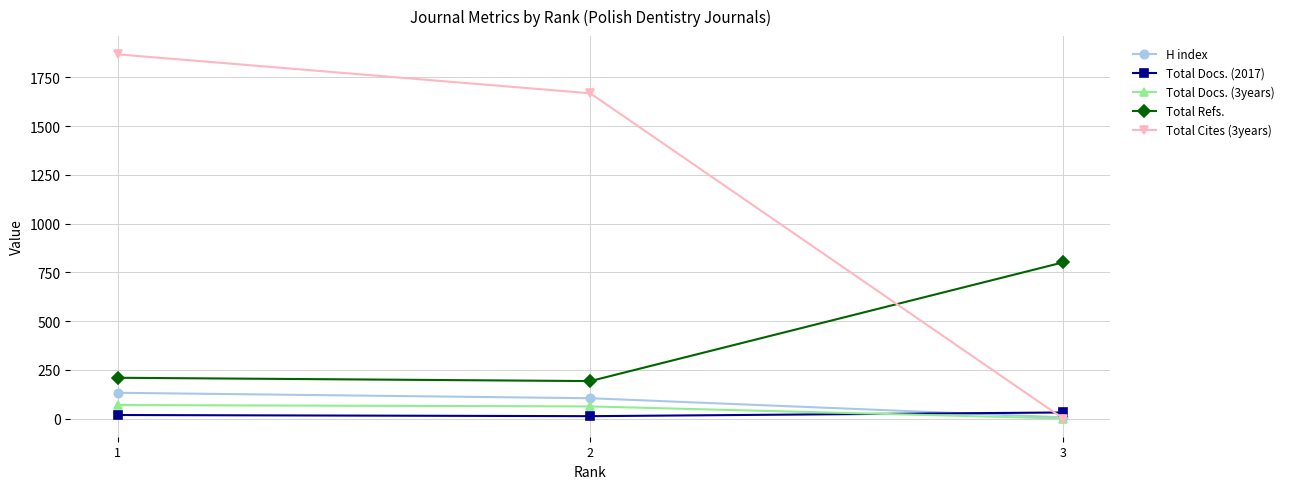

How many Total Cites (3years) values are between 0 and 1868?

3